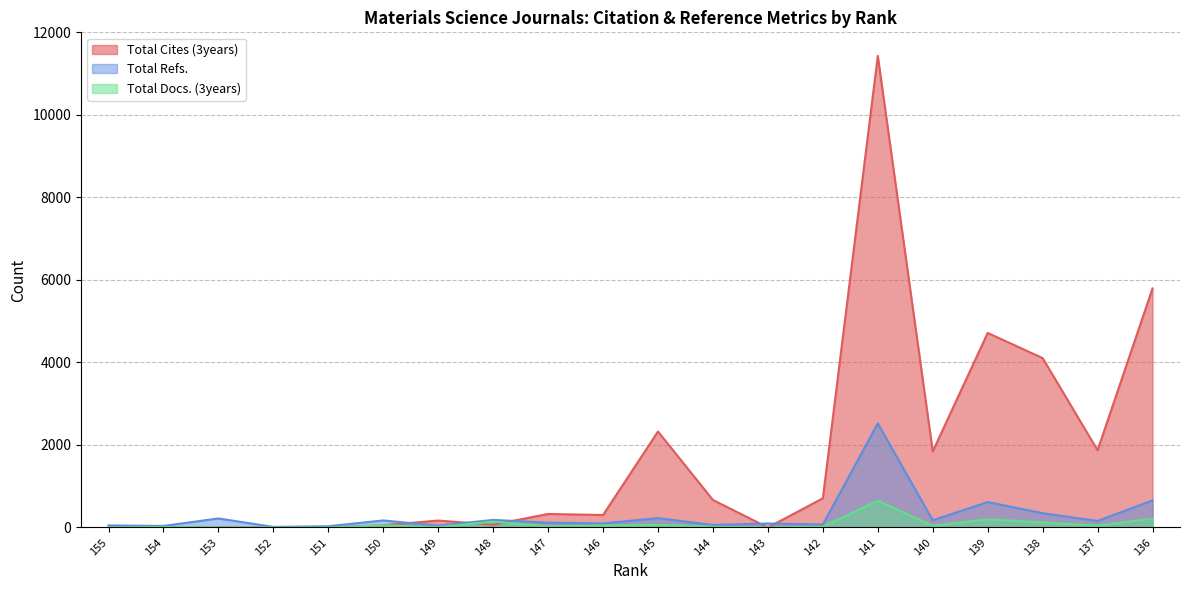

What is the difference between the maximum and minimum values in the Total Docs. (3years) series?

648